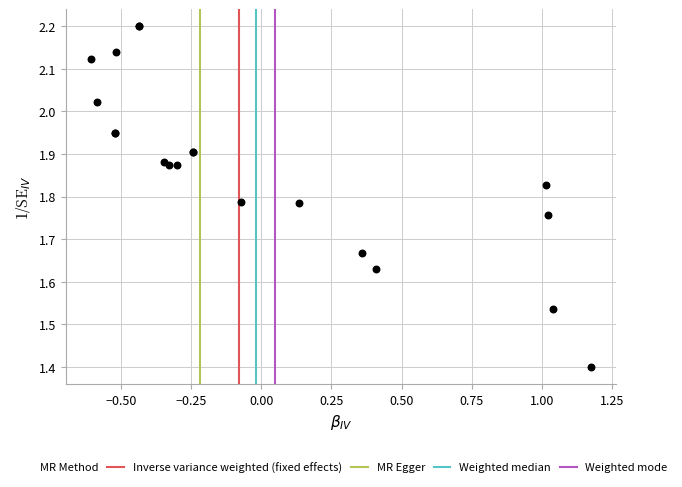

What Y value in the scatter plot is closest to 1?

1.4